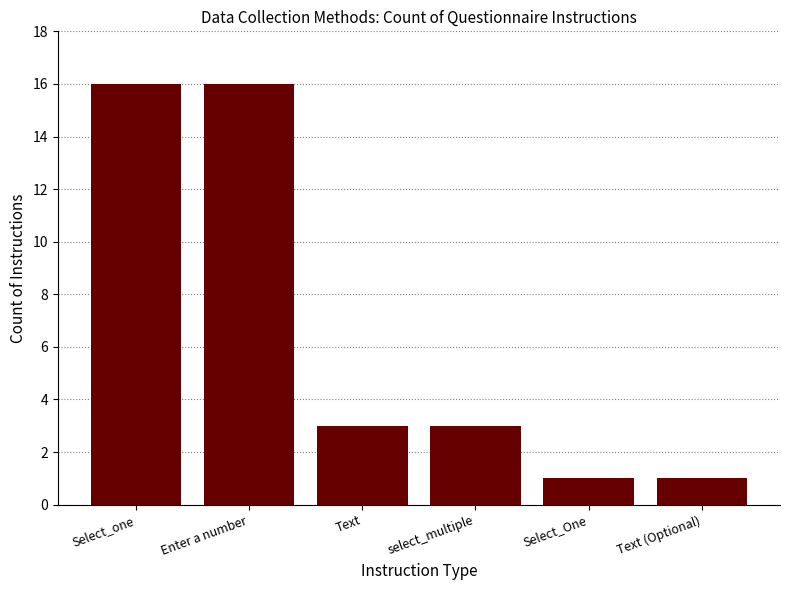

What is the label of the 6th bar from the left?

Text (Optional)